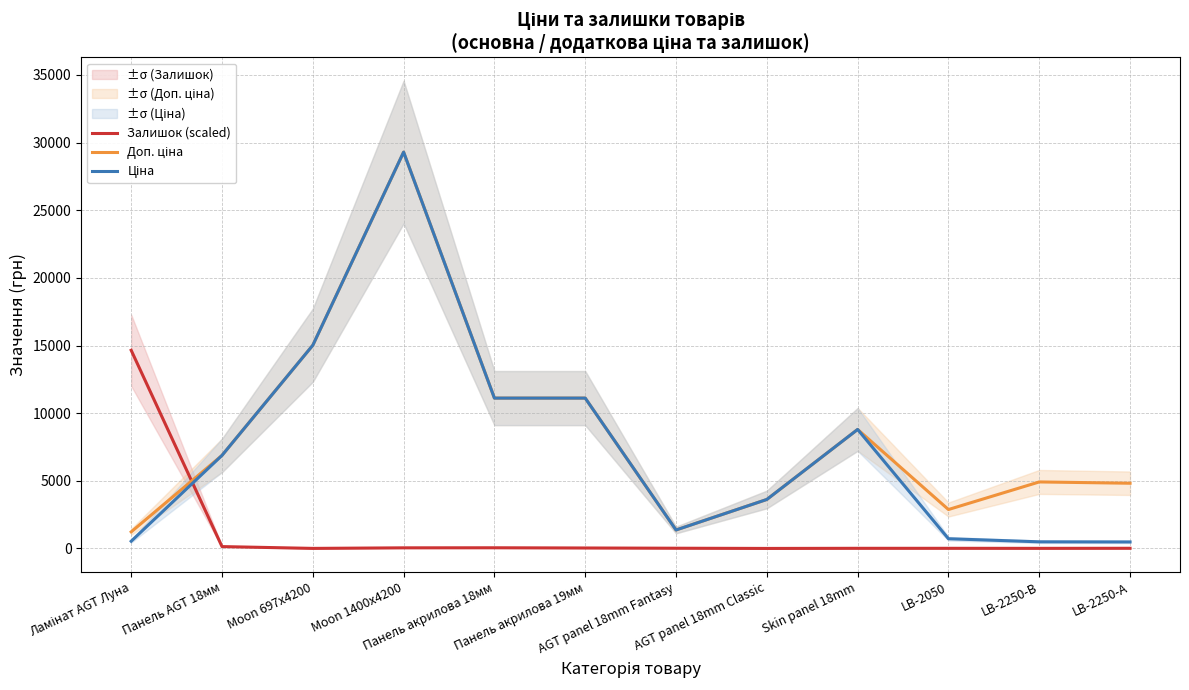

At which category is the sum across all series the highest?

Moon 1400x4200